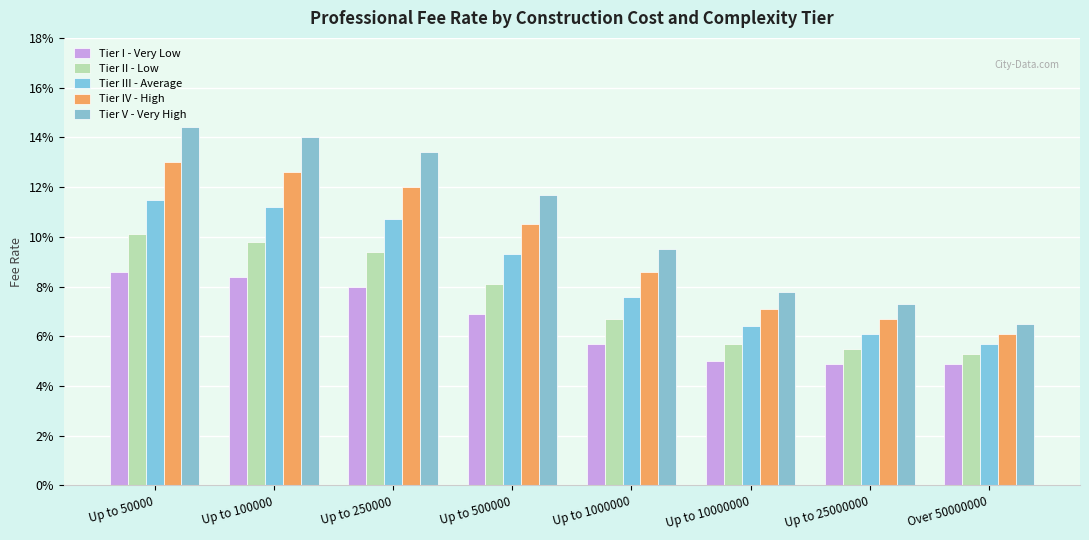

At how many categories does at least one series exceed 0?

8